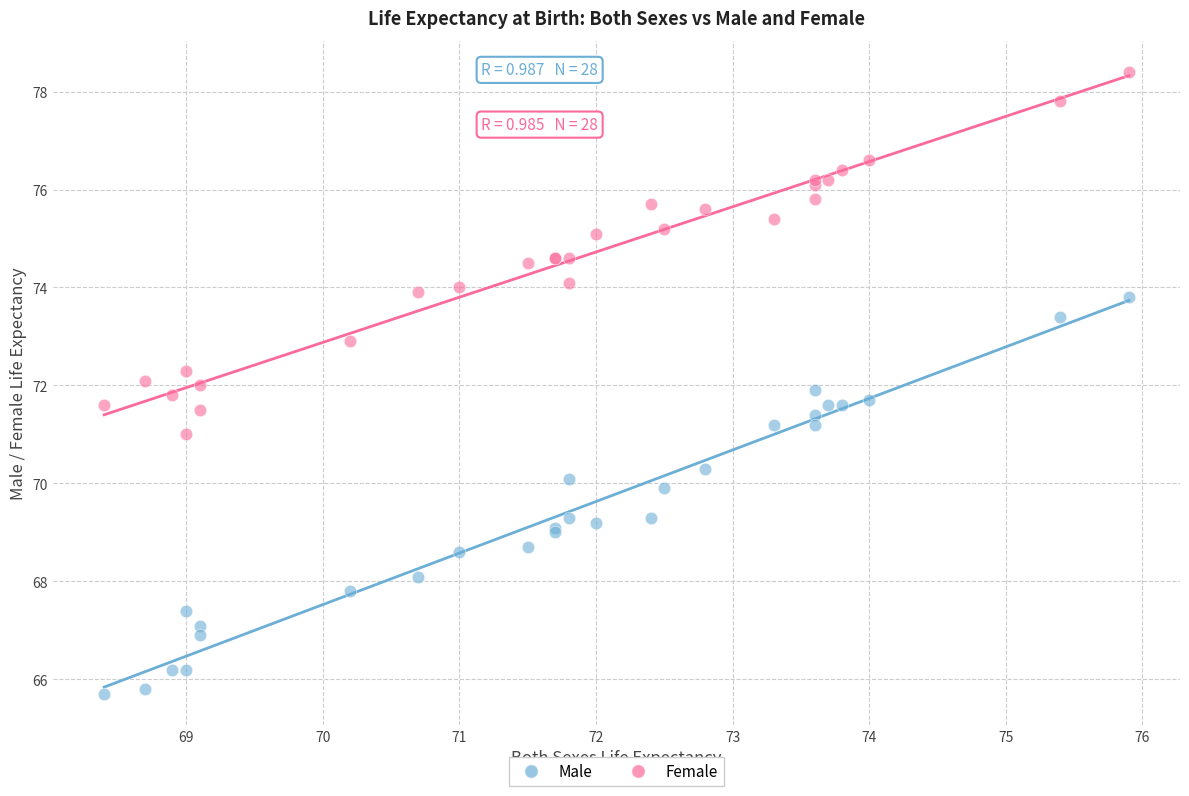

Which series contains the highest Y value?

Female